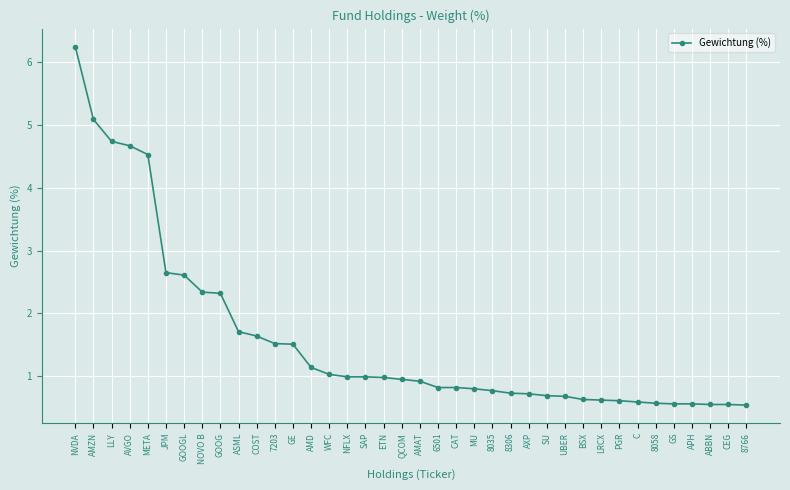

What is the sum of all values?

60.4